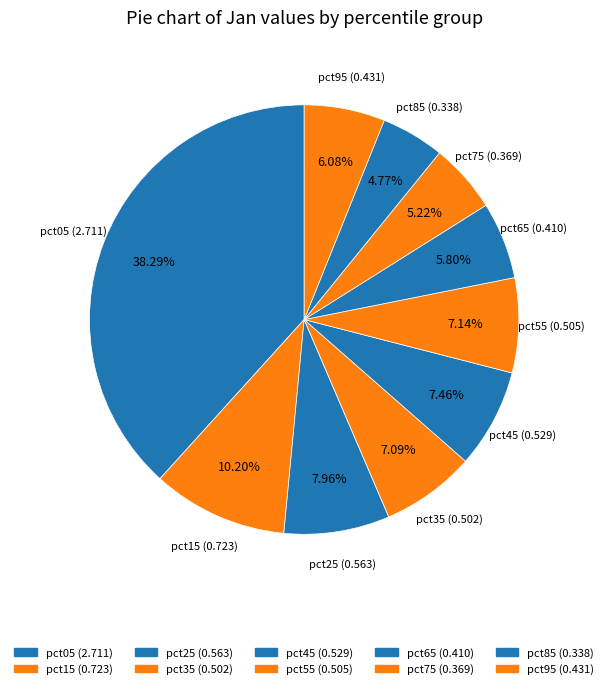

To the nearest percent, what portion does pct95 represent?

6%